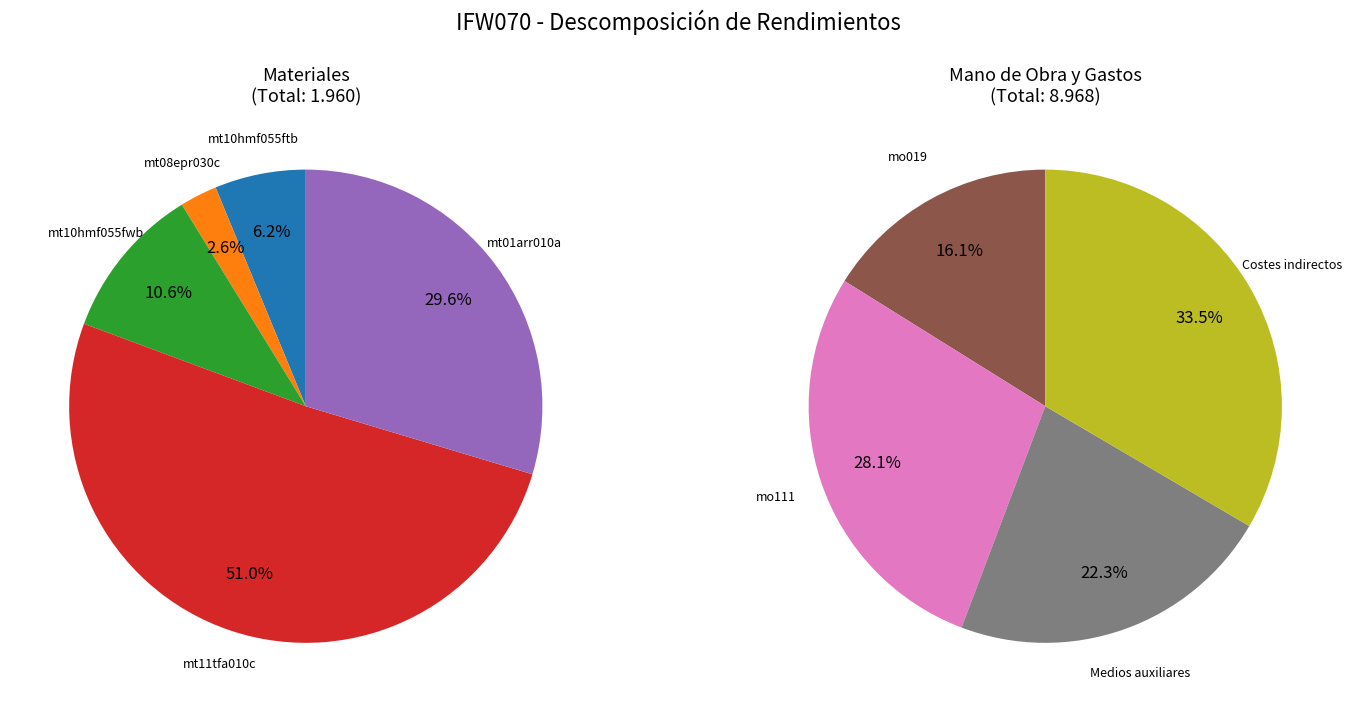

True or false: mt11tfa010c accounts for 1% of the total.

False